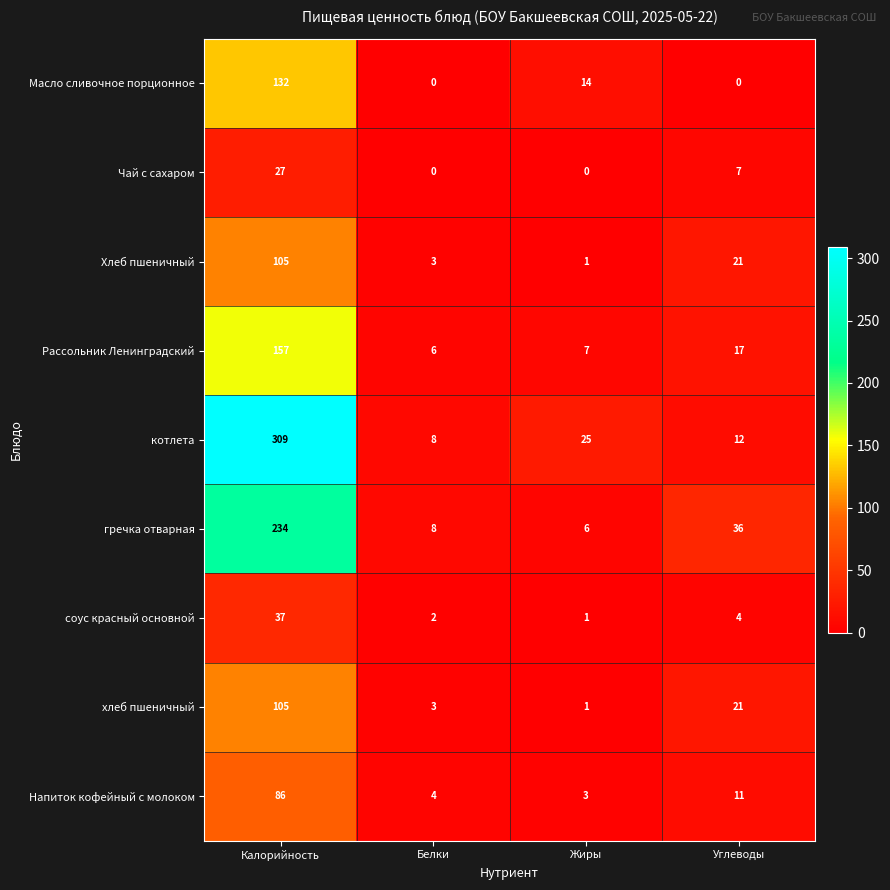

How many series are shown in this chart?

9